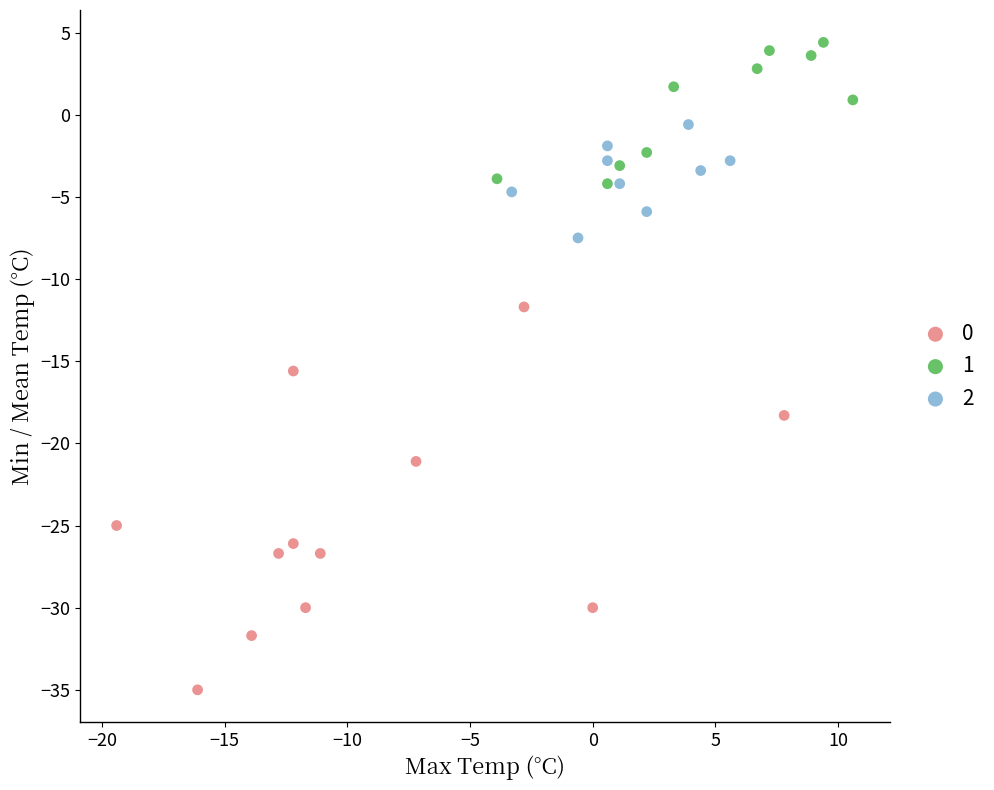

What are all the series names shown in the legend?

0, 1, 2